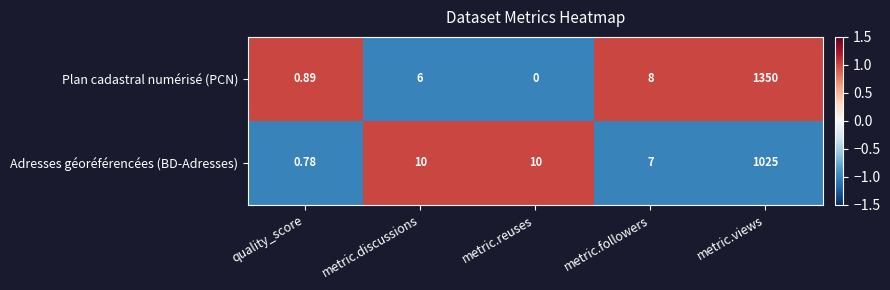

How many distinct data groups are displayed?

2